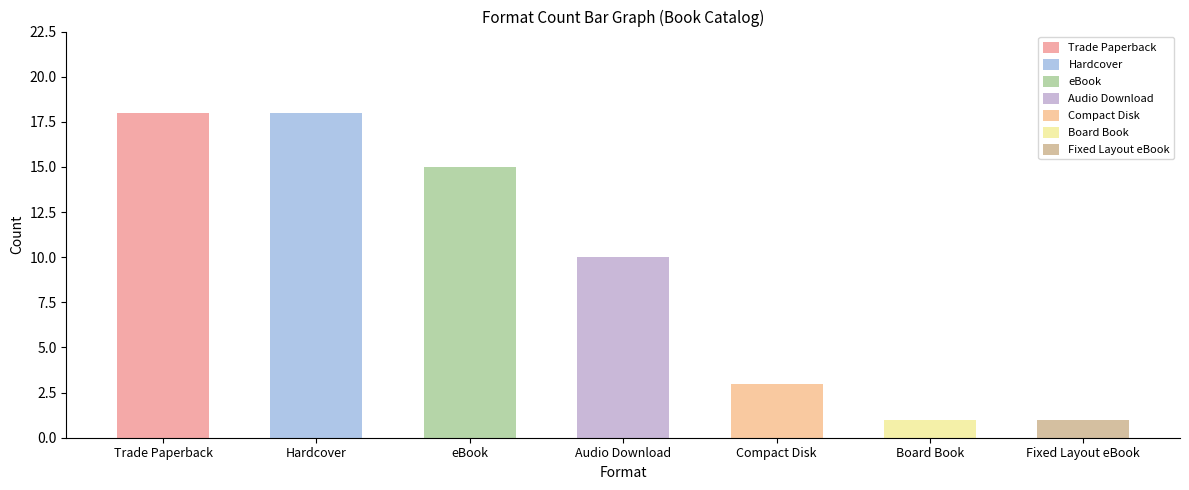

What is the value of the 1st bar from the left?

18